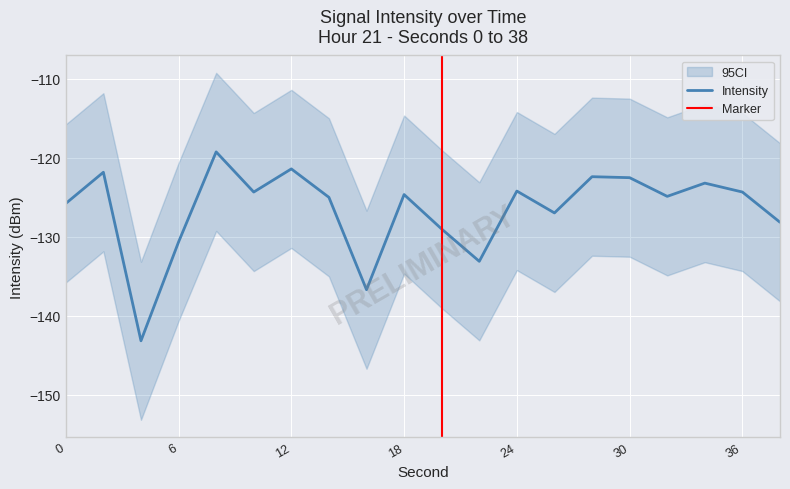

At which category does the data reach its first local peak?

2